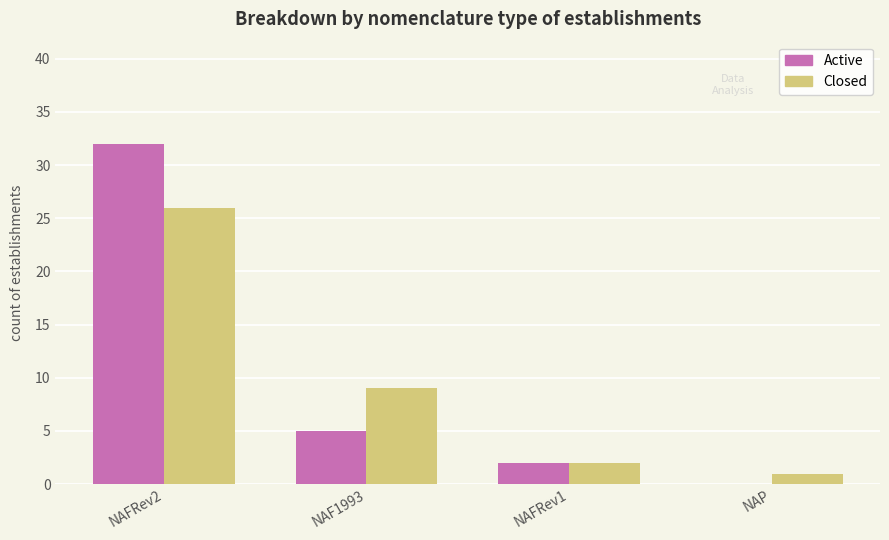

Does the chart contain stacked bars?

No